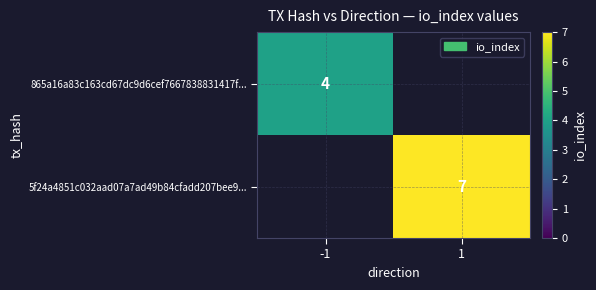

How many series are shown in this chart?

2